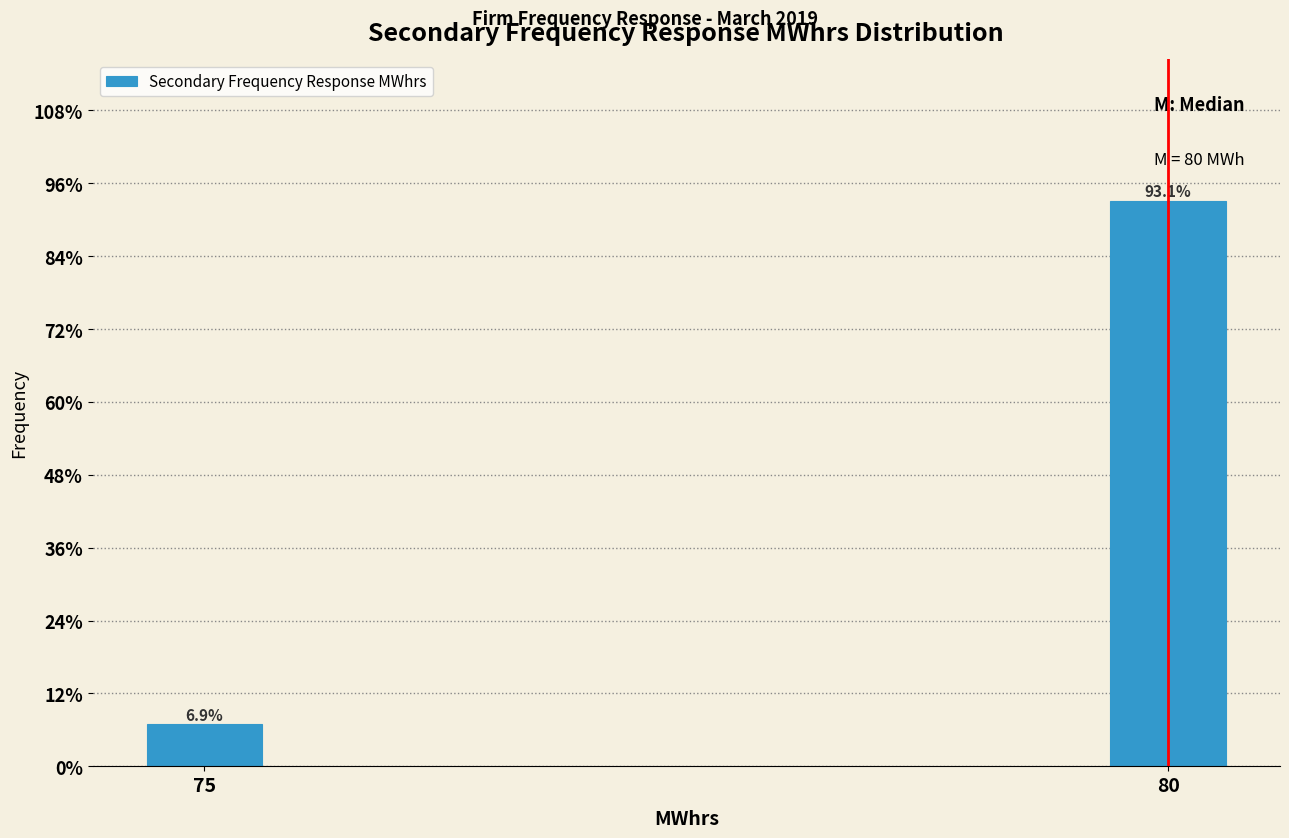

Reading left to right, extract all data points from this chart.

6.9	93.1